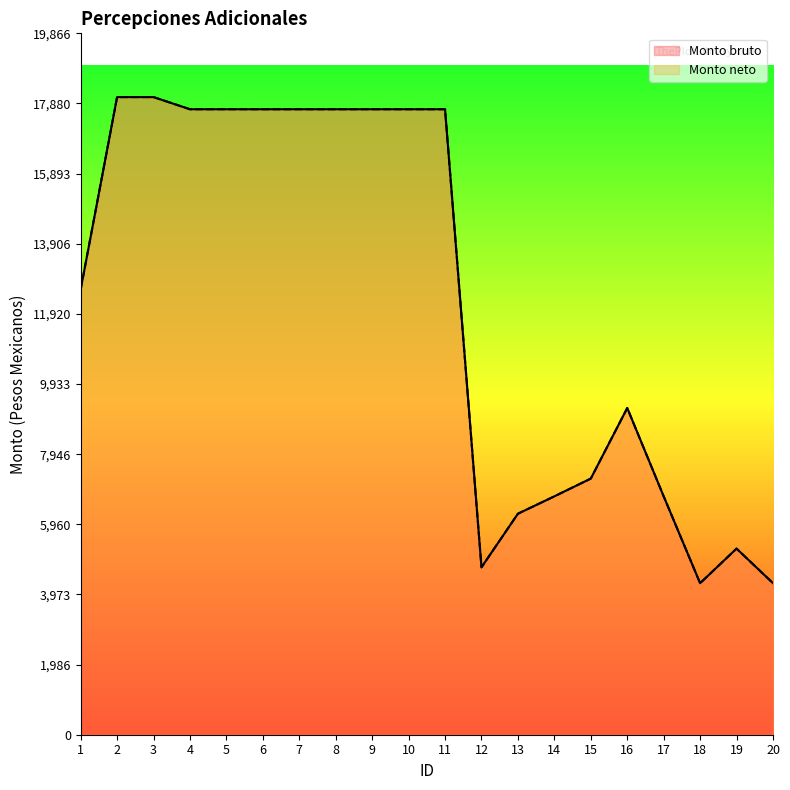

At which category does Monto bruto reach its first local peak?

16